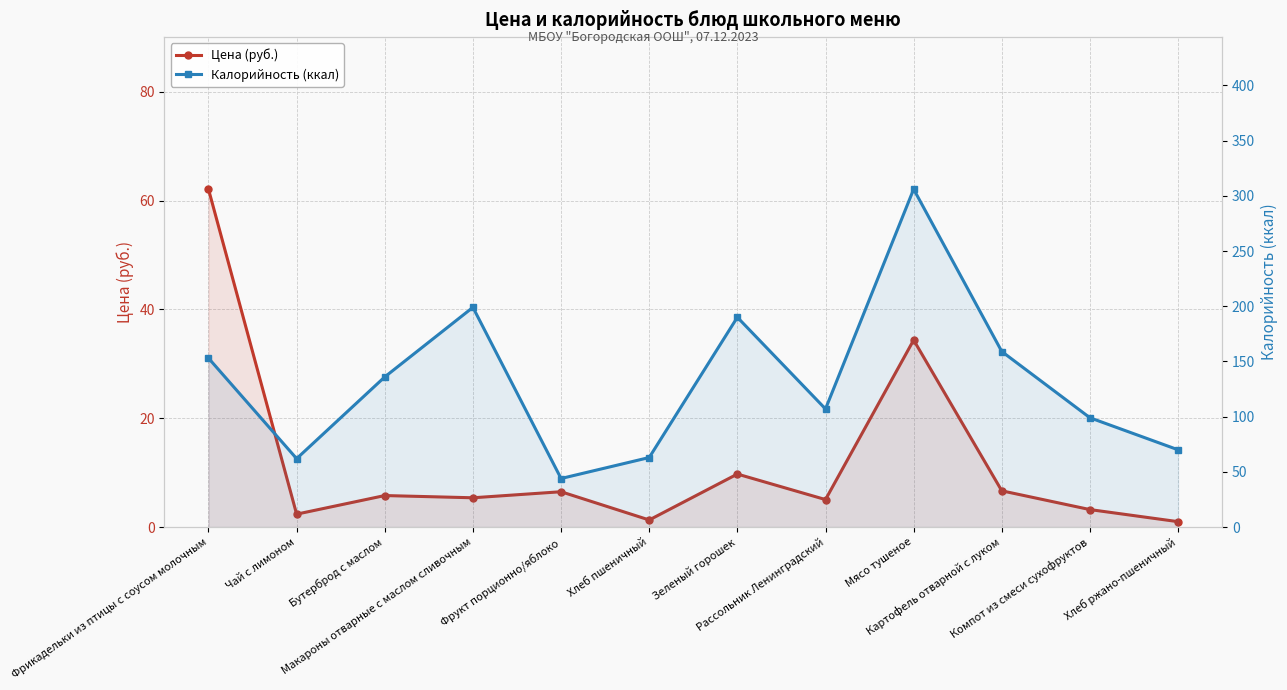

True or false: Калорийность (ккал) has a value of 306.0 at Мясо тушеное.

True